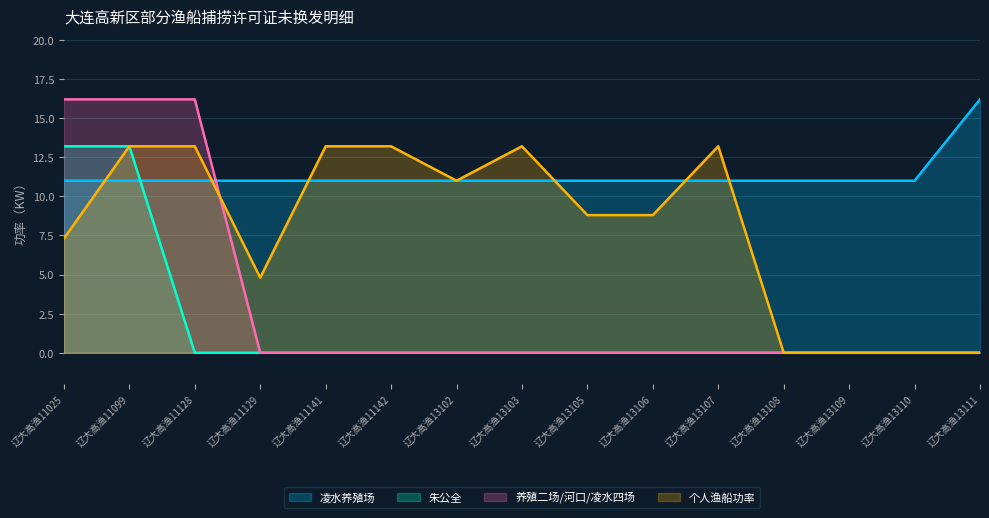

Which series has the largest total across all categories?

凌水养殖场